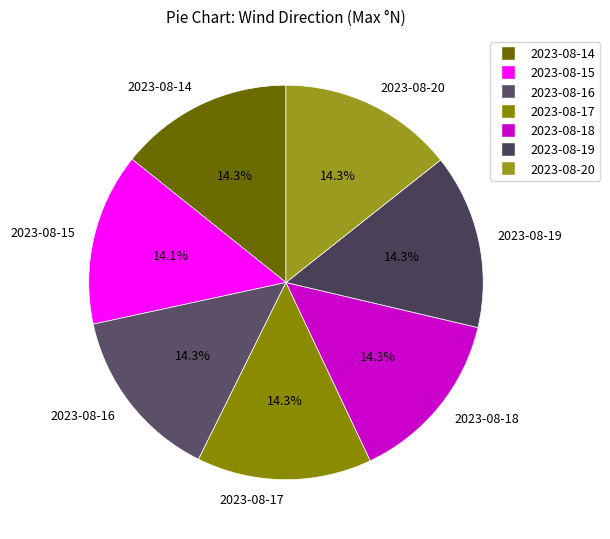

Does 2023-08-20 account for over 50% of the chart?

No